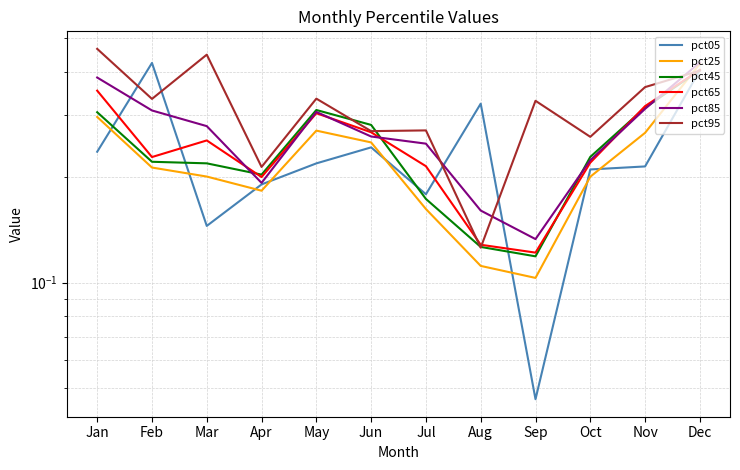

Which series has the largest total across all categories?

pct95